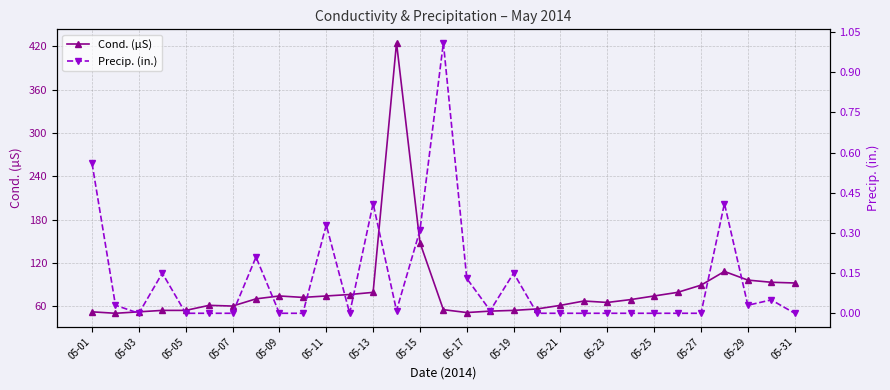

True or false: Cond. (µS) has a value of 89 at 05-27.

True